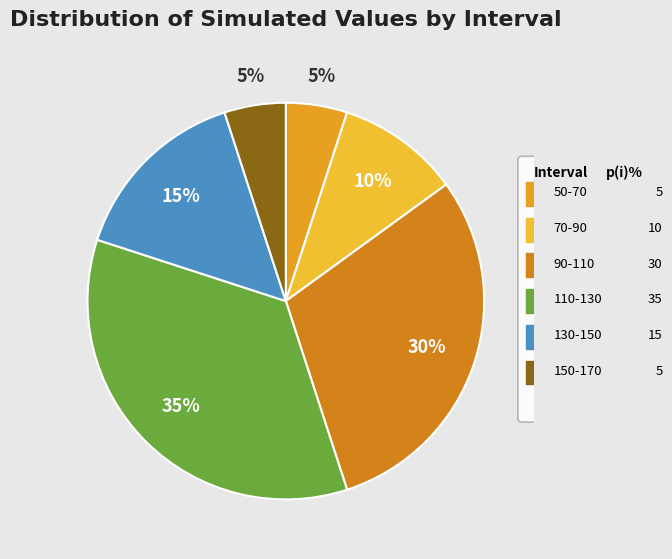

Is the sum of 50-70 and 110-130 greater than half?

No